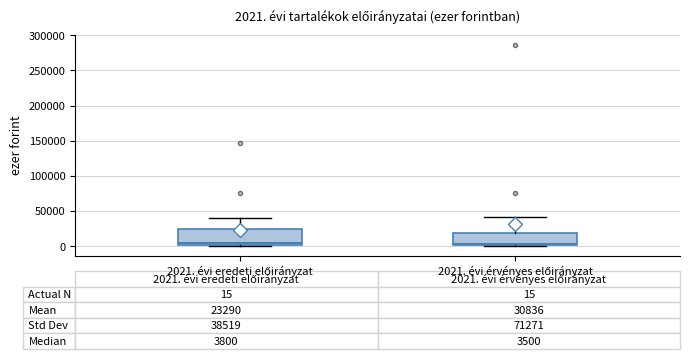

Comparing the boxes themselves (not the whiskers), which one is the tallest?

2021. évi eredeti előirányzat